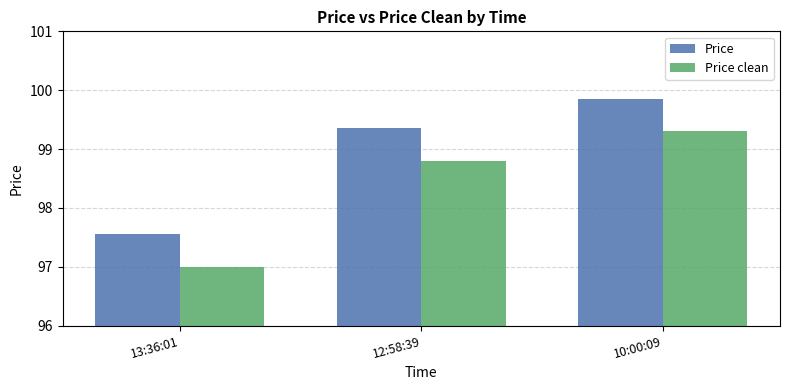

What is the label of the 3rd bar from the left?

10:00:09